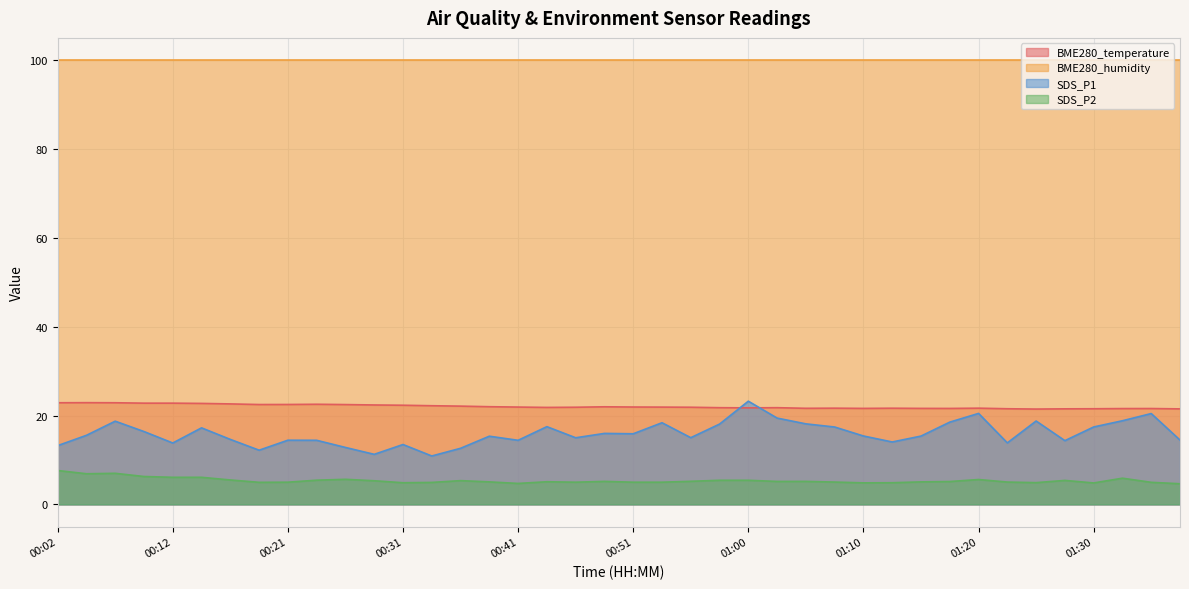

The SDS_P1 series shows 5.2 at 01:30. True or false?

False